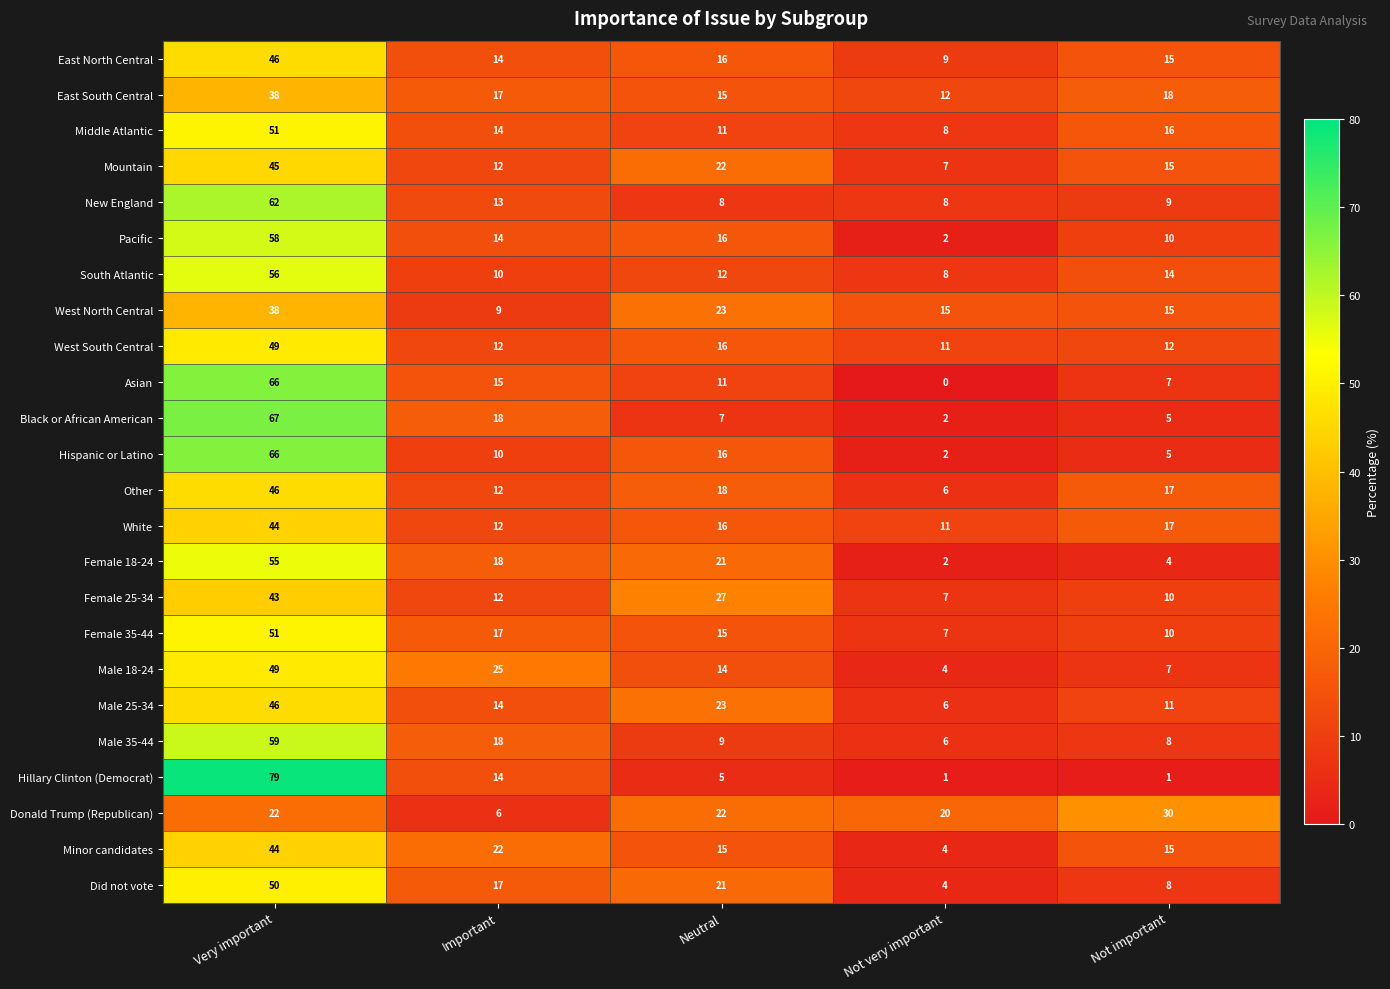

How many series are shown in this chart?

24